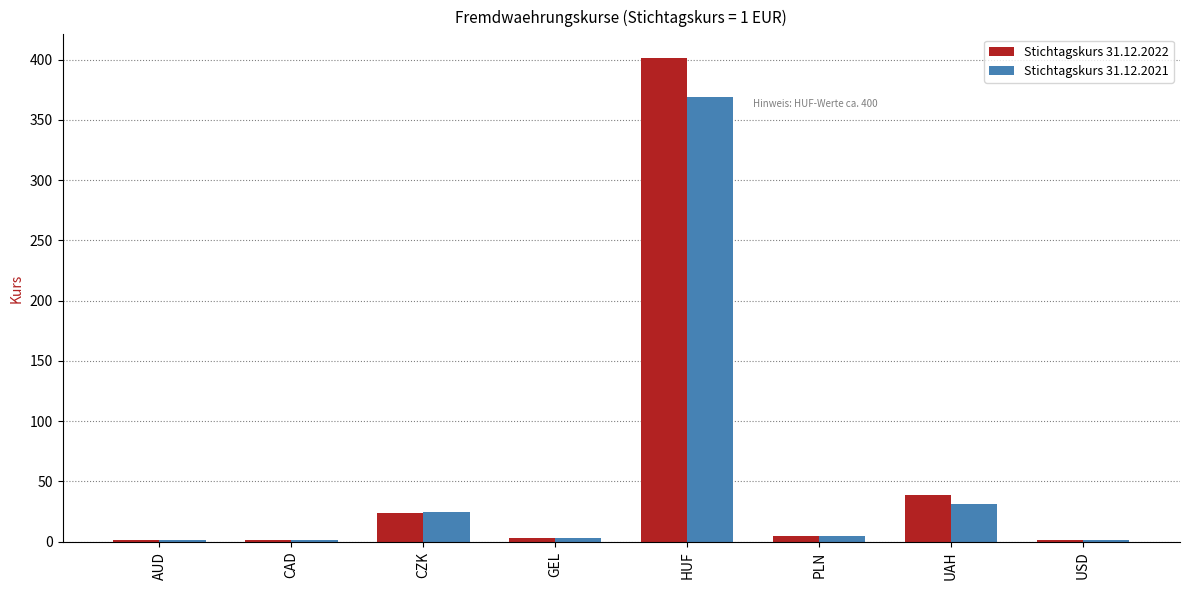

At which label does Stichtagskurs 31.12.2021 reach its peak?

HUF